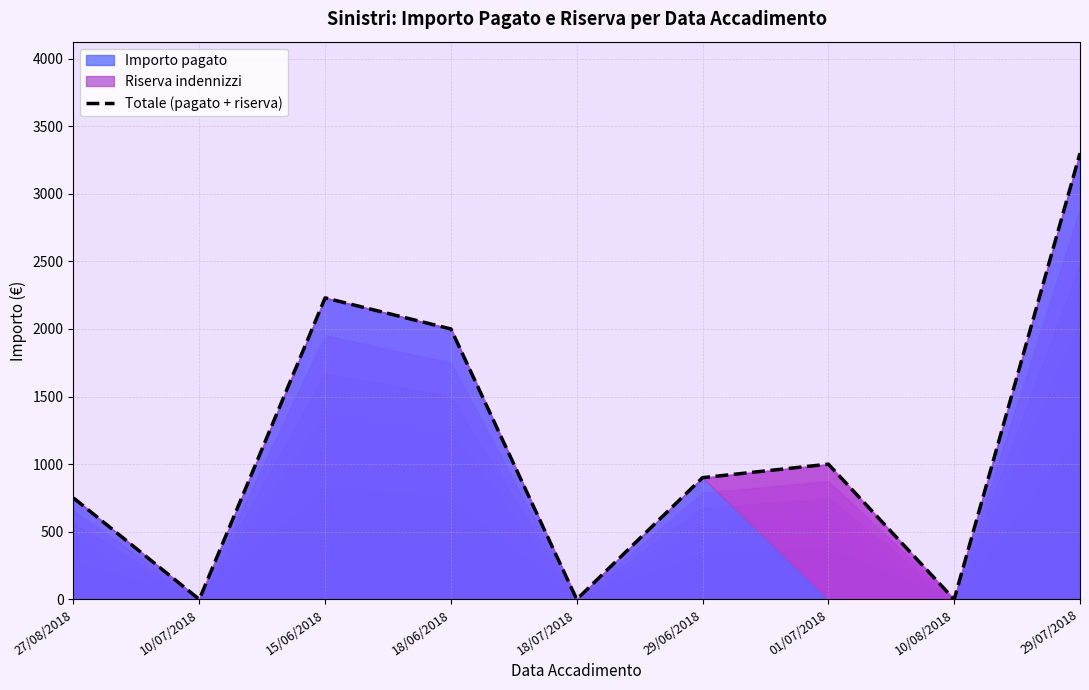

What is the change in value from 18/06/2018 to 18/07/2018?

-2000